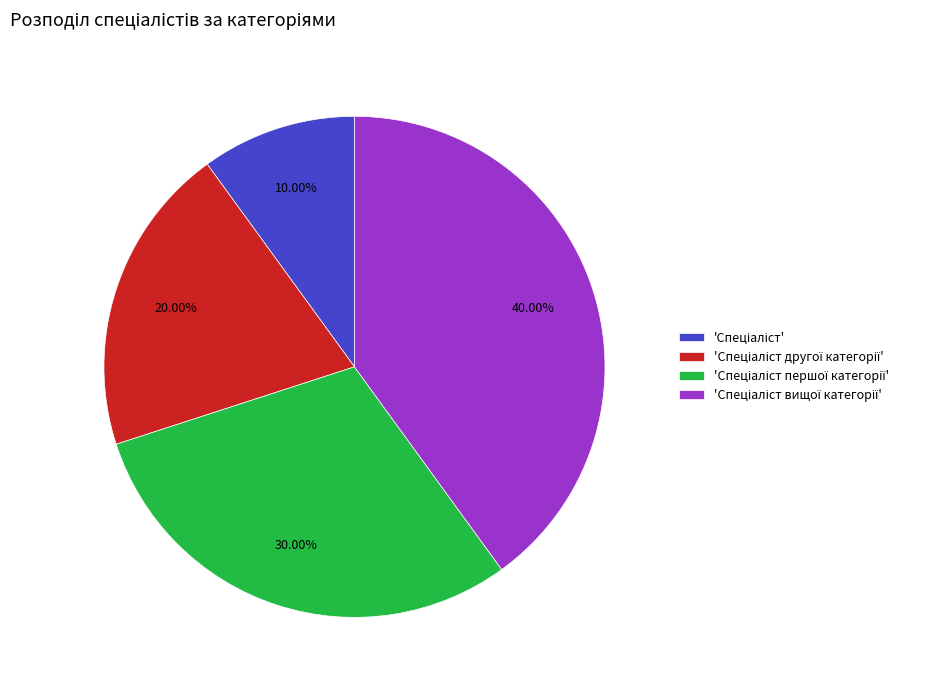

Does any single category account for the majority?

No